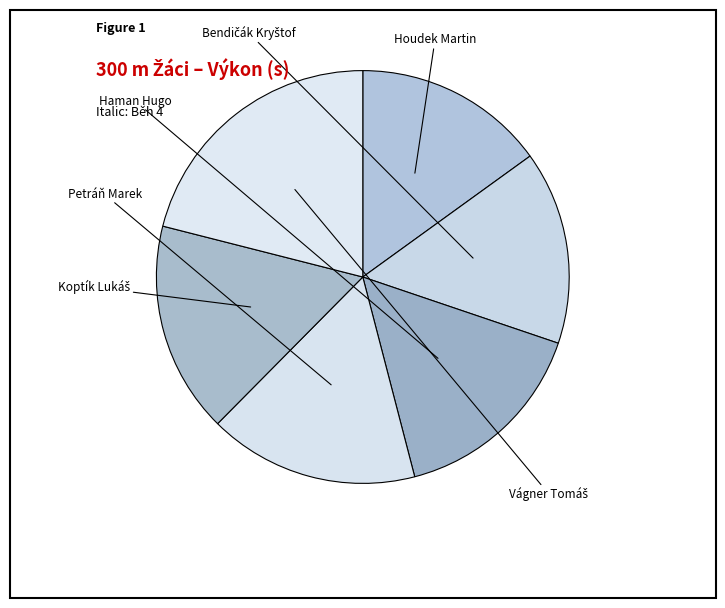

How many slices are in this pie chart?

6